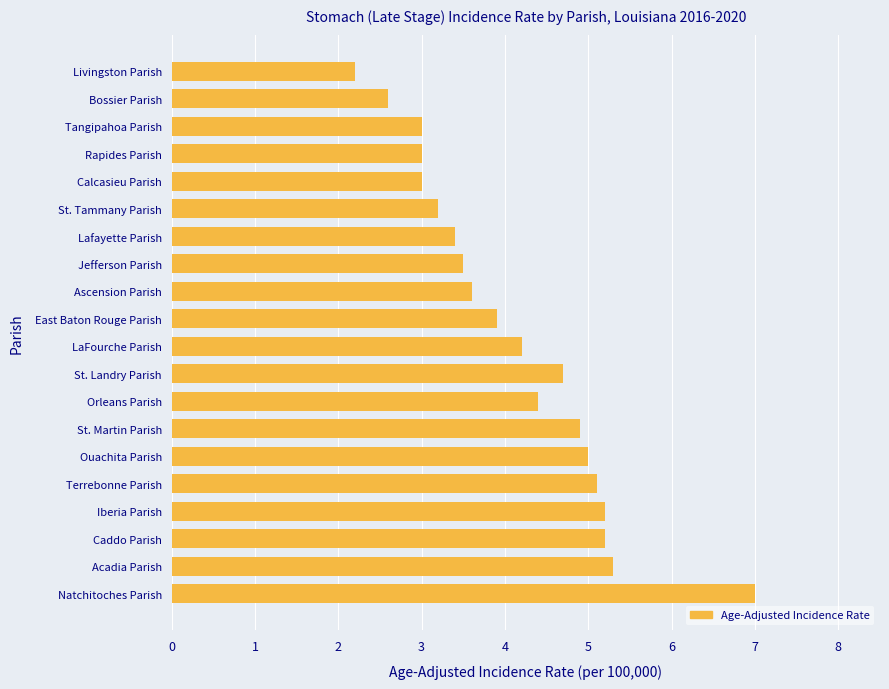

At which category does the chart reach its minimum across all series?

Livingston Parish